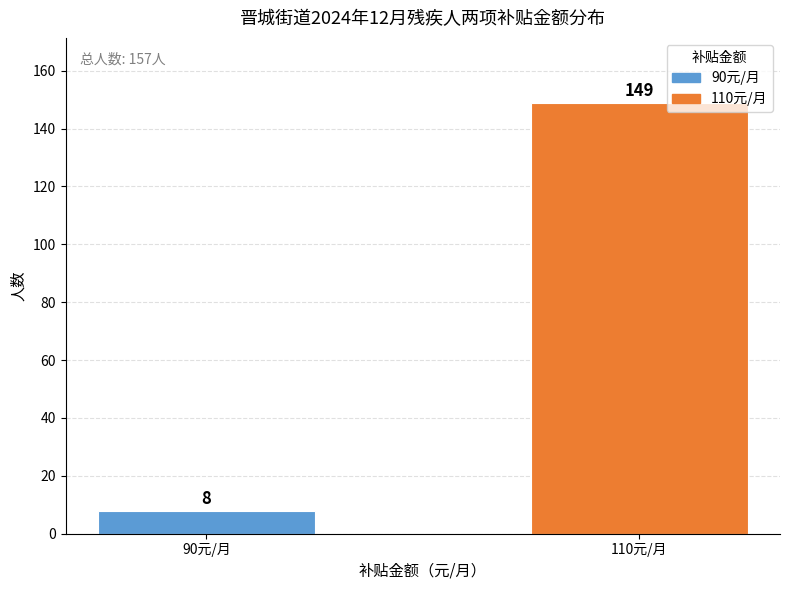

How many data points does each series have?

2